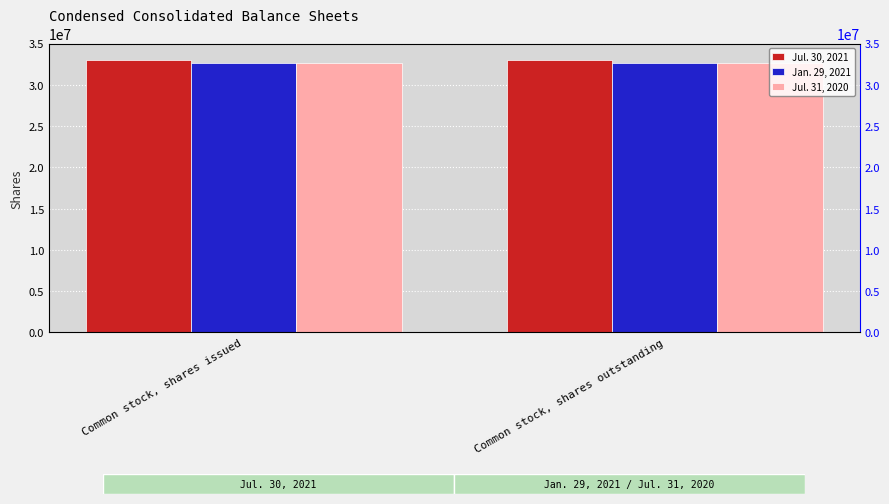

Between Common stock, shares outstanding and Common stock, shares issued, which is larger?

Common stock, shares outstanding